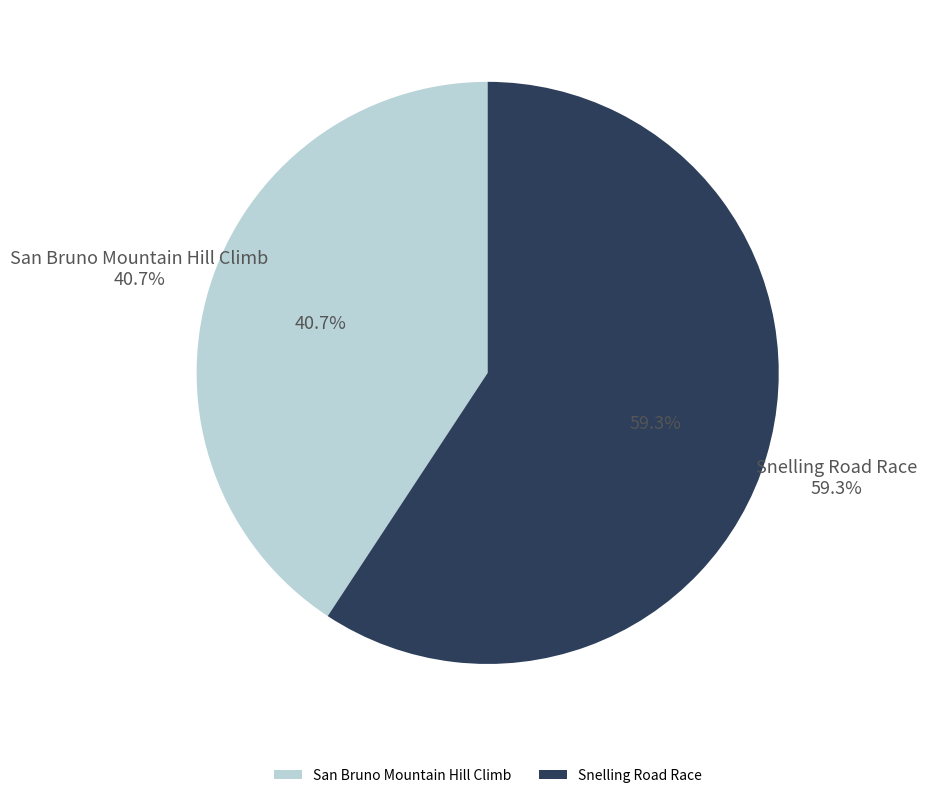

How many slices are in this pie chart?

2